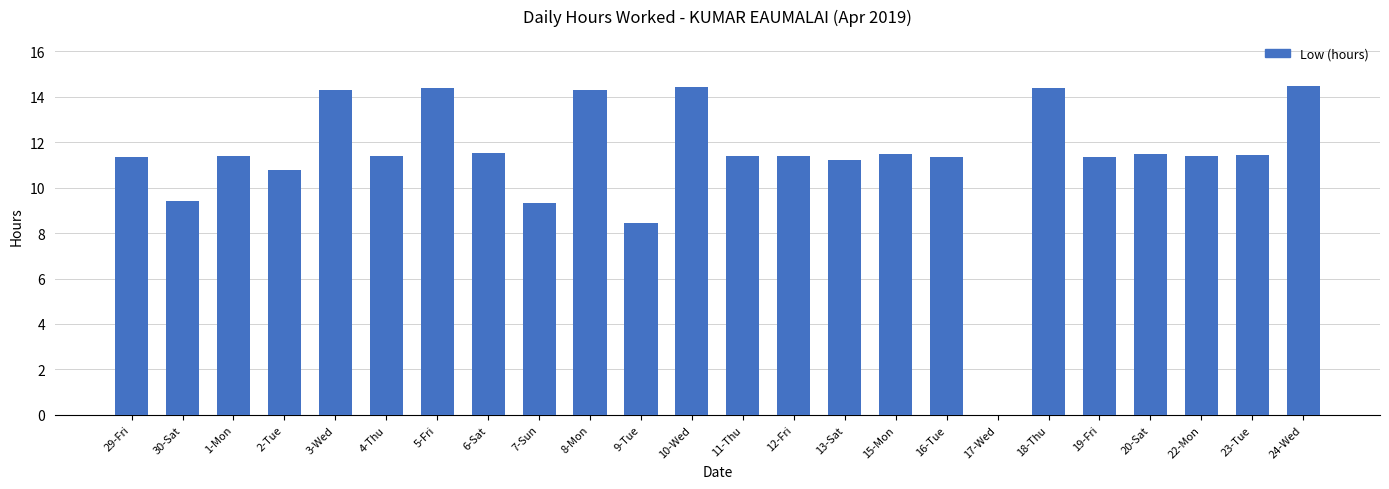

What is the sum of all values?

272.3